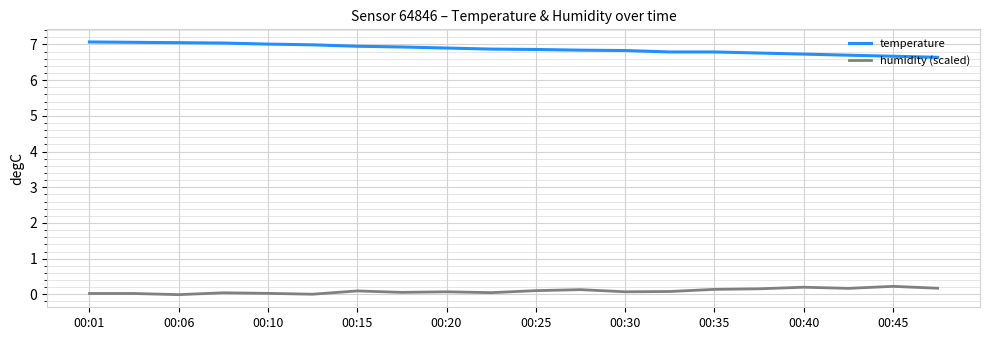

True or false: temperature and humidity (scaled) intersect in this chart.

False